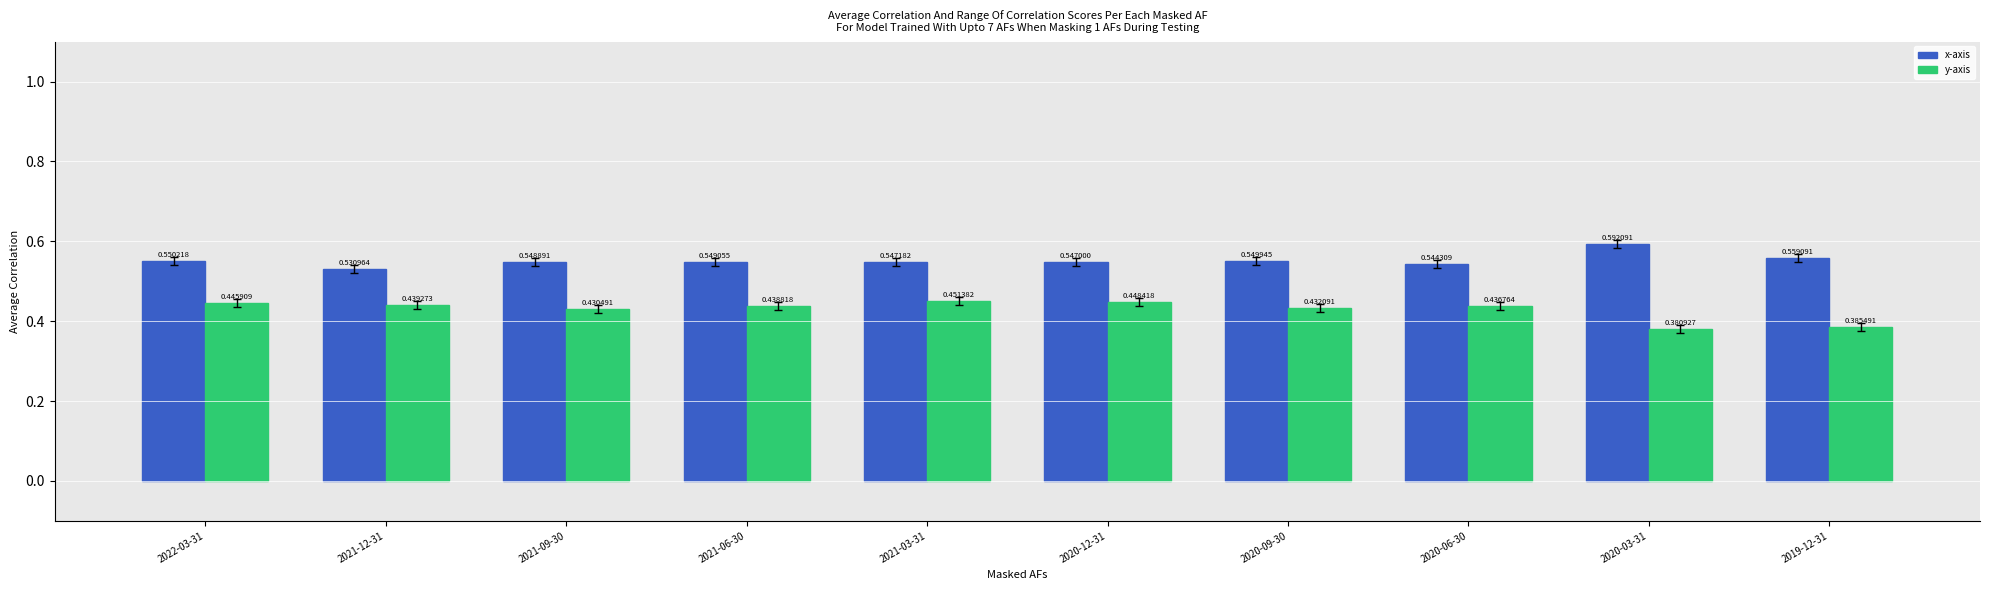

What is the label of the 7th bar from the left?

2020-09-30